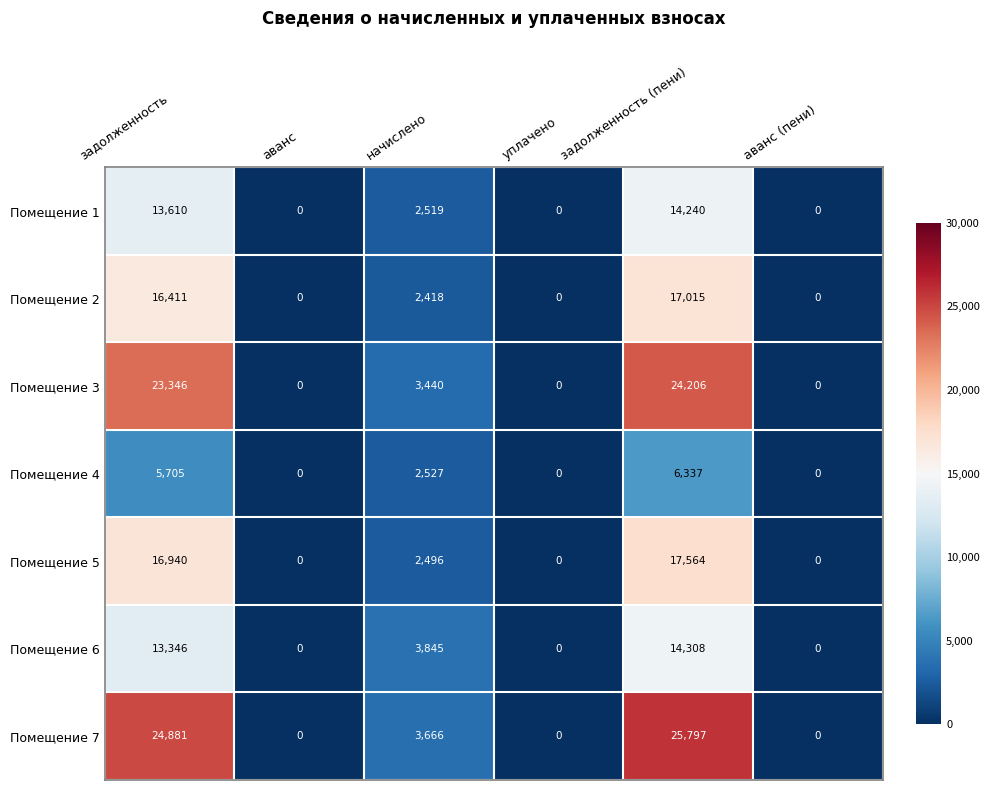

What is the spread (max minus min) of values at задолженность?

19176